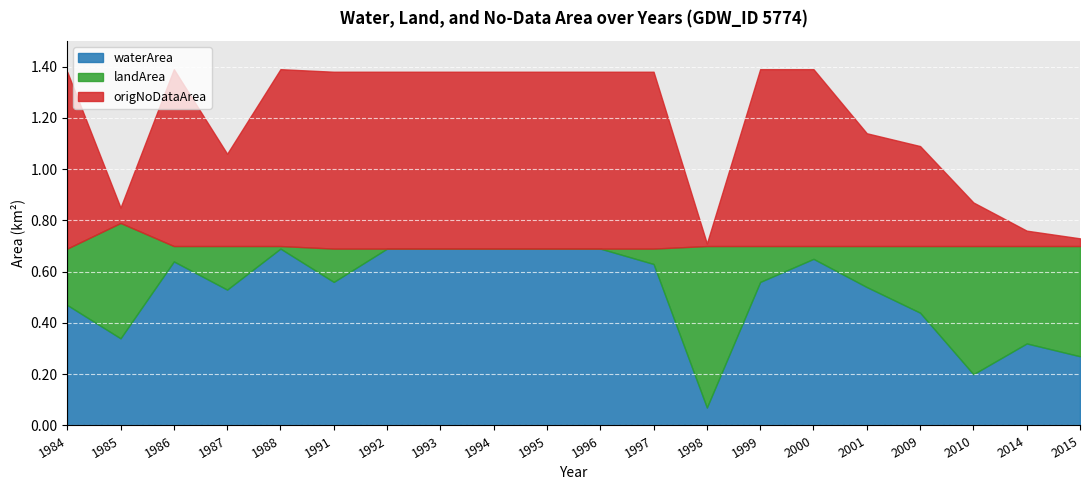

What are all the series names shown in the legend?

waterArea, landArea, origNoDataArea